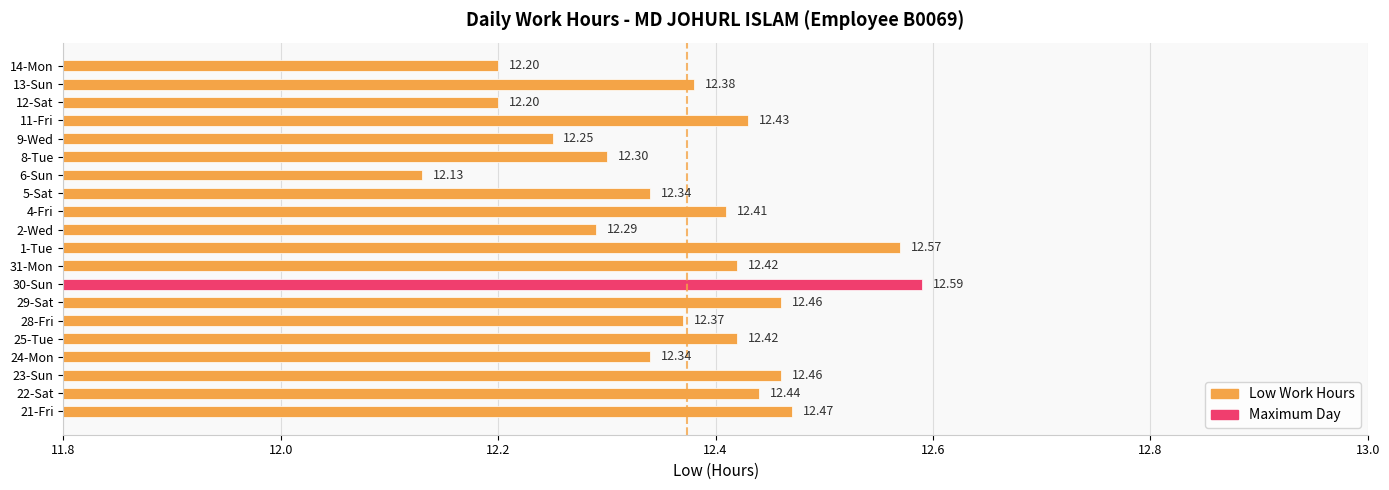

Approximately how many times larger is the value at 28-Fri compared to 31-Mon?

1.0